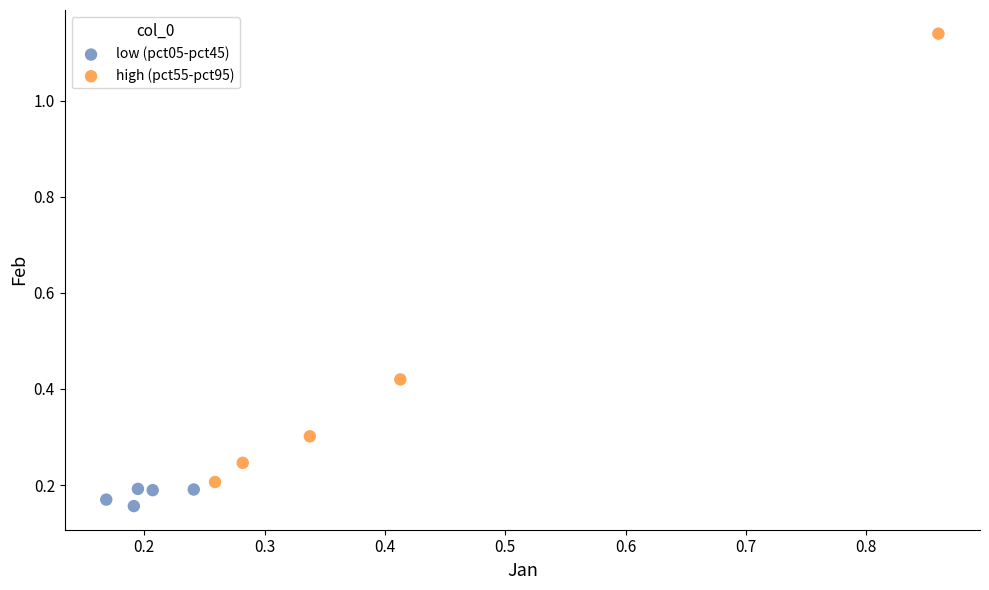

Which series reaches the maximum Y coordinate?

high (pct55-pct95)